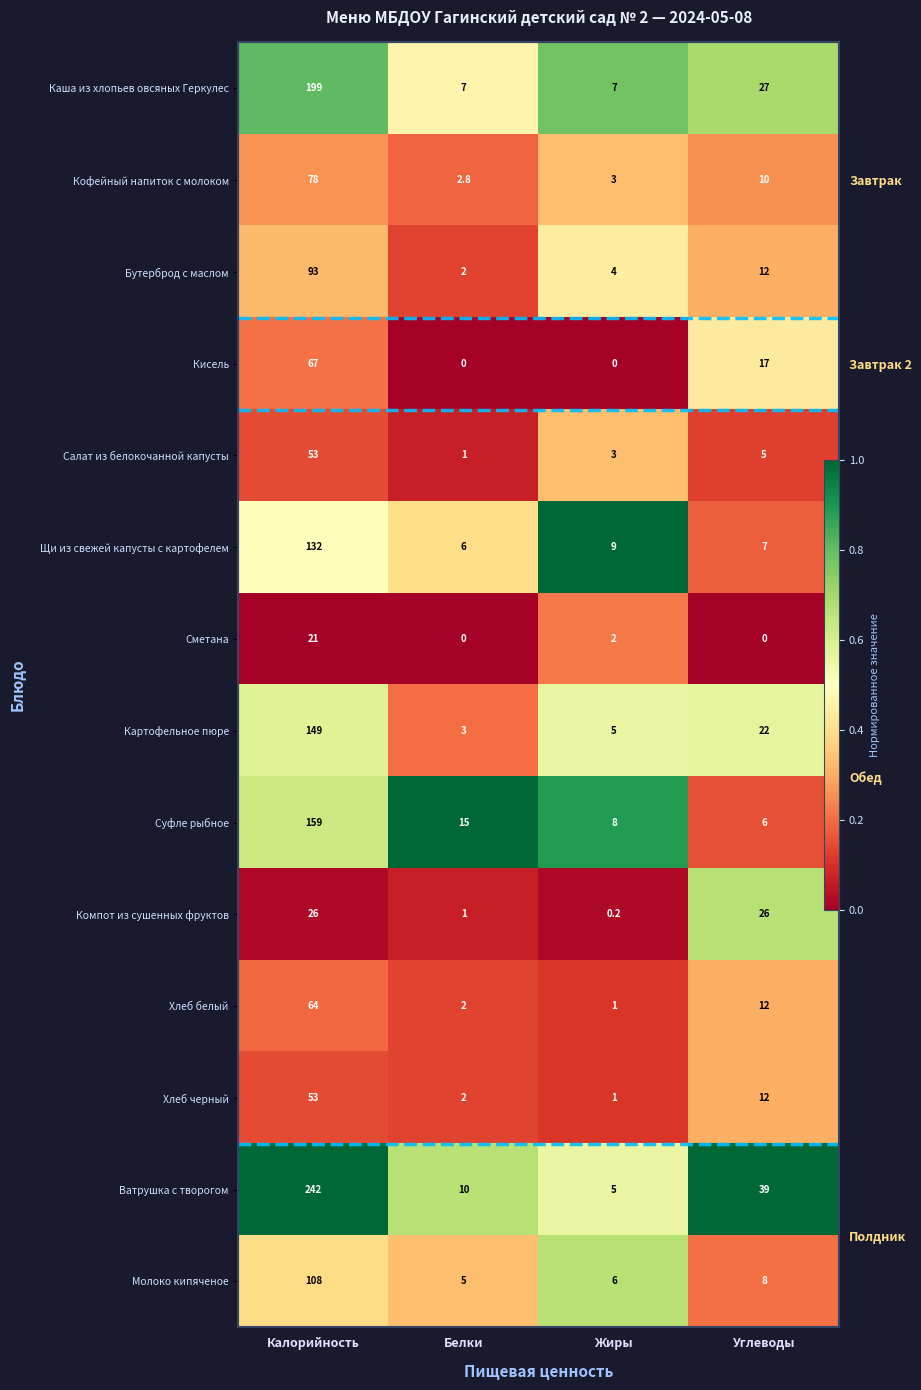

What is the sum of the Бутерброд с маслом values at Белки and Жиры?

0.6